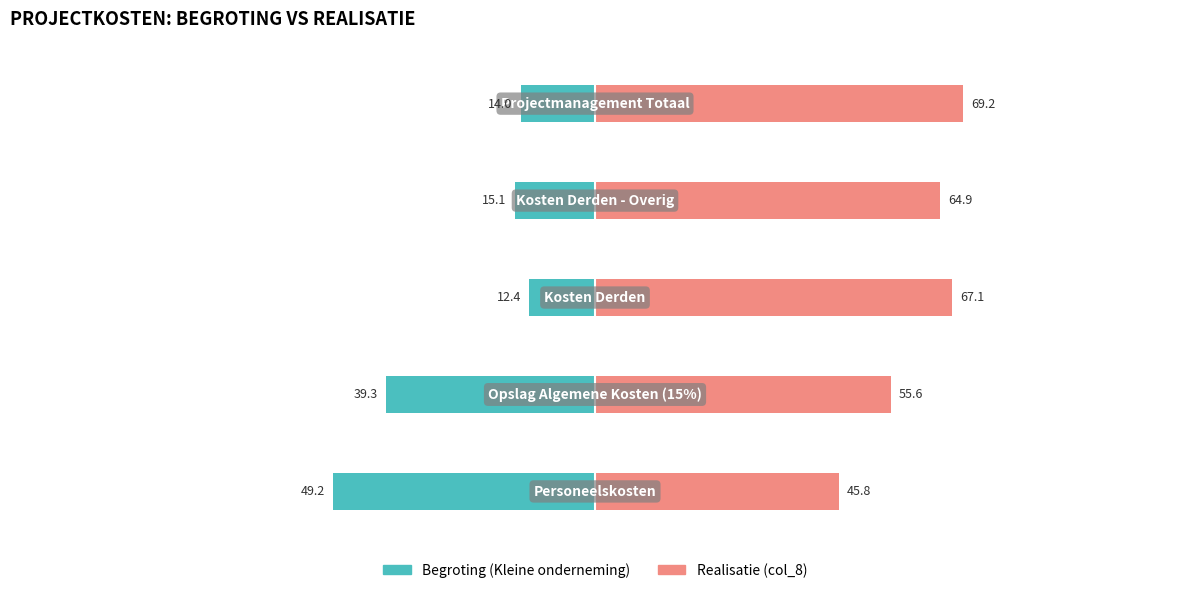

True or false: Begroting (Kleine onderneming) has a value of -14.0 at 4.

True